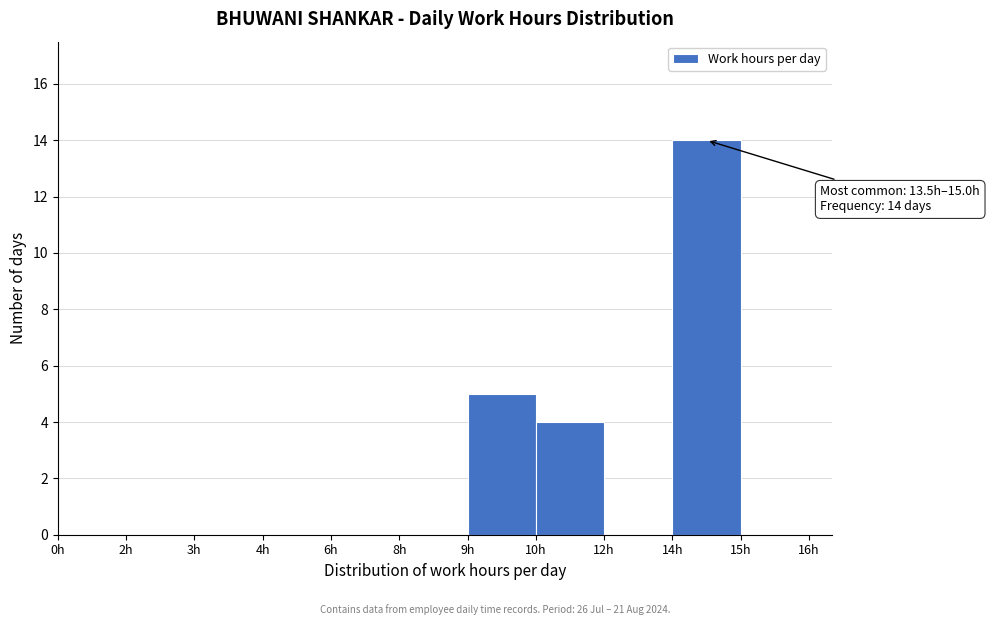

Reading left to right, what are all the values shown in this chart?

0h=0	2h=0	3h=0	4h=0	6h=0	8h=0	9h=5	10h=4	12h=0	14h=14	15h=0